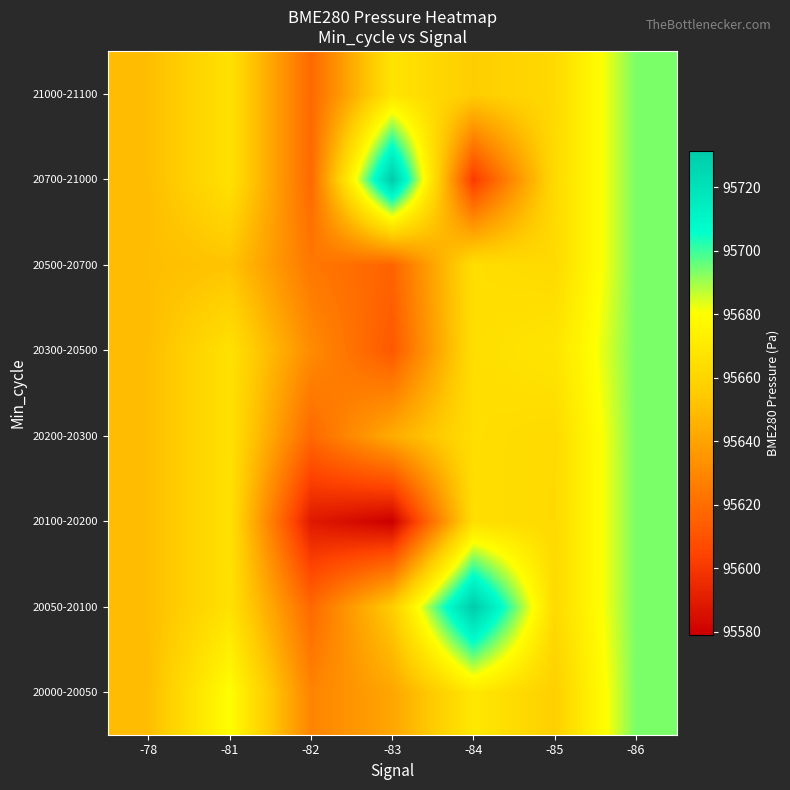

Reading left to right, list all the values displayed in this chart.

20000-20050: -78=95649.8	-81=95679.9	-82=95628.7	-83=95641.1	-84=95669.3	-85=95657.2	-86=95693.8
20050-20100: -78=95649.8	-81=95666.1	-82=95618.2	-83=95656.0	-84=95731.2	-85=95662.4	-86=95693.8
20100-20200: -78=95649.8	-81=95666.1	-82=95588.8	-83=95578.9	-84=95664.4	-85=95662.2	-86=95693.8
20200-20300: -78=95649.8	-81=95666.1	-82=95618.2	-83=95643.4	-84=95664.4	-85=95662.4	-86=95693.8
20300-20500: -78=95649.8	-81=95666.1	-82=95631.3	-83=95612.2	-84=95664.4	-85=95667.7	-86=95693.8
20500-20700: -78=95649.8	-81=95652.3	-82=95623.9	-83=95616.3	-84=95664.4	-85=95662.4	-86=95693.8
20700-21000: -78=95649.8	-81=95666.1	-82=95618.2	-83=95731.5	-84=95600.9	-85=95662.4	-86=95693.8
21000-21100: -78=95649.8	-81=95666.1	-82=95618.2	-83=95667.4	-84=95656.1	-85=95662.4	-86=95693.8